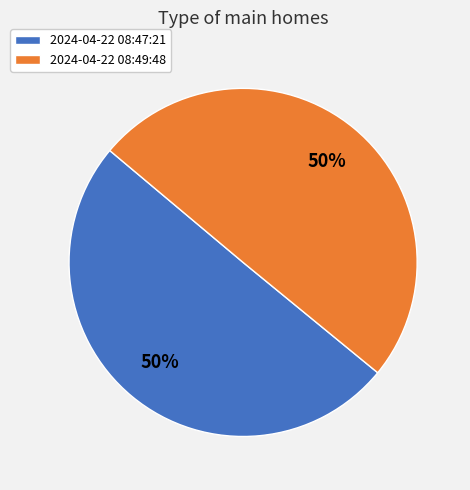

To the nearest percent, what is the combined percentage of 2024-04-22 08:49:48 and 2024-04-22 08:47:21?

100%